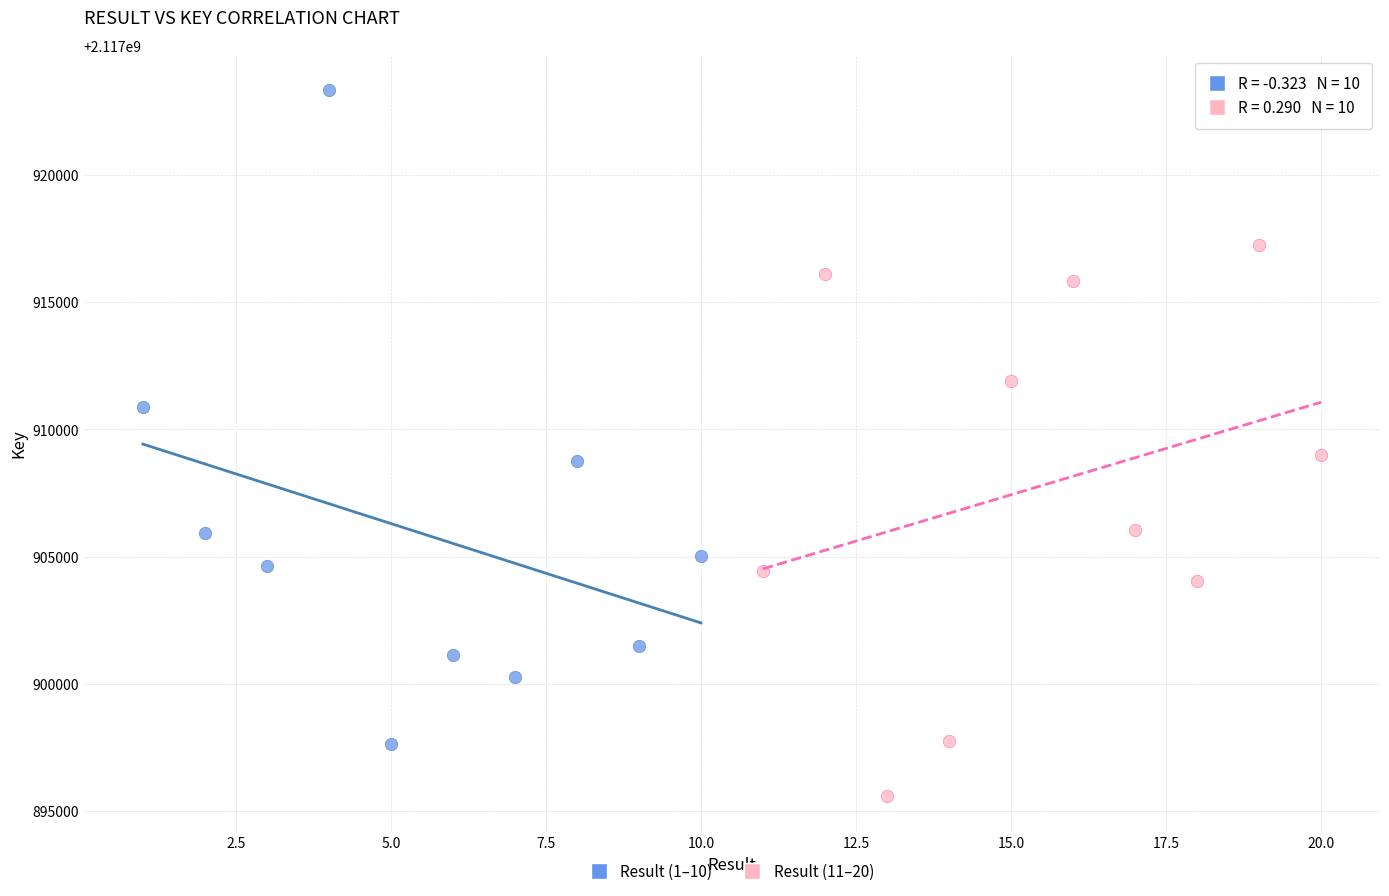

Which series contains the highest Y value?

Result (1–10)